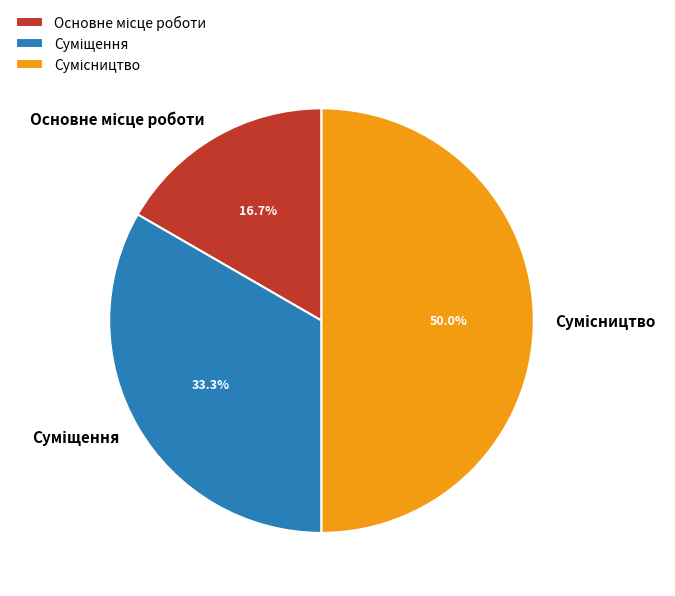

To the nearest percent, what portion does Суміщення represent?

33%